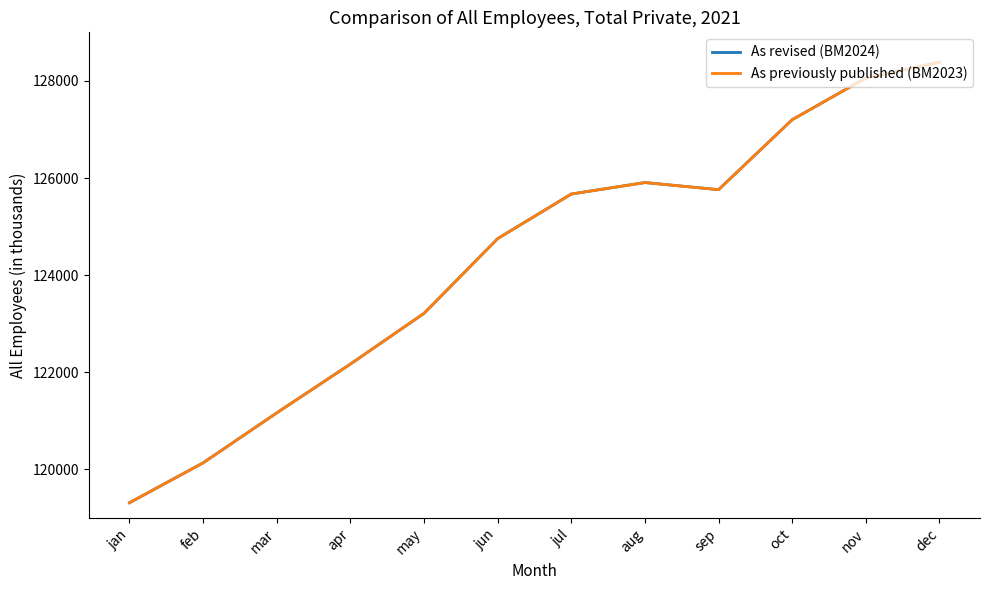

Which category has the highest value across all series?

dec